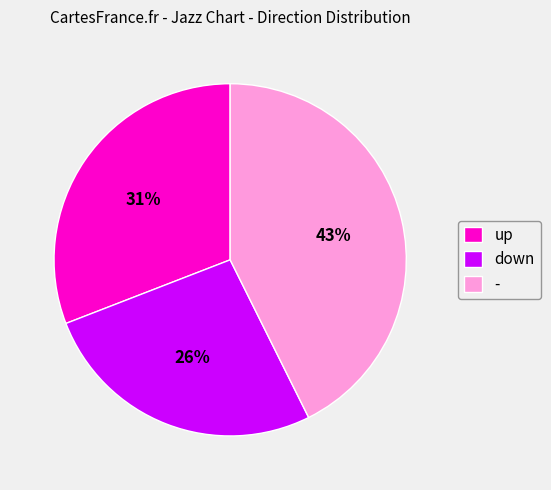

The up slice represents 31% of the pie. True or false?

True